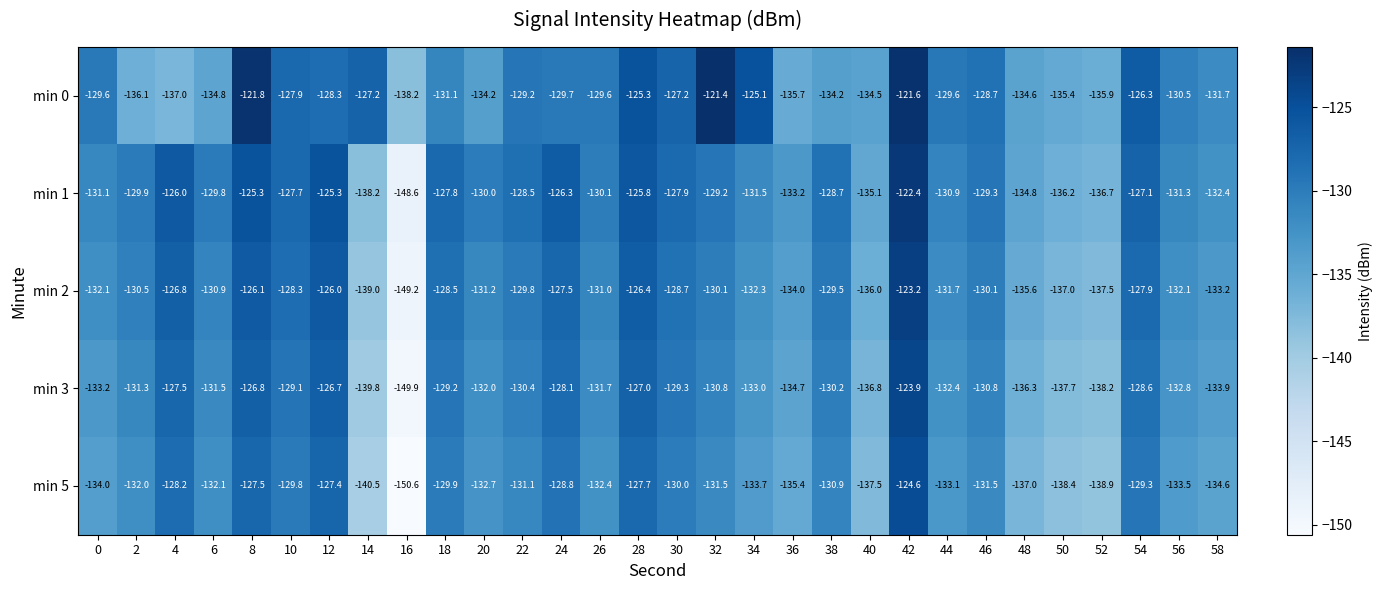

List the series in order of their peak value, highest first.

min 0, min 1, min 2, min 3, min 5